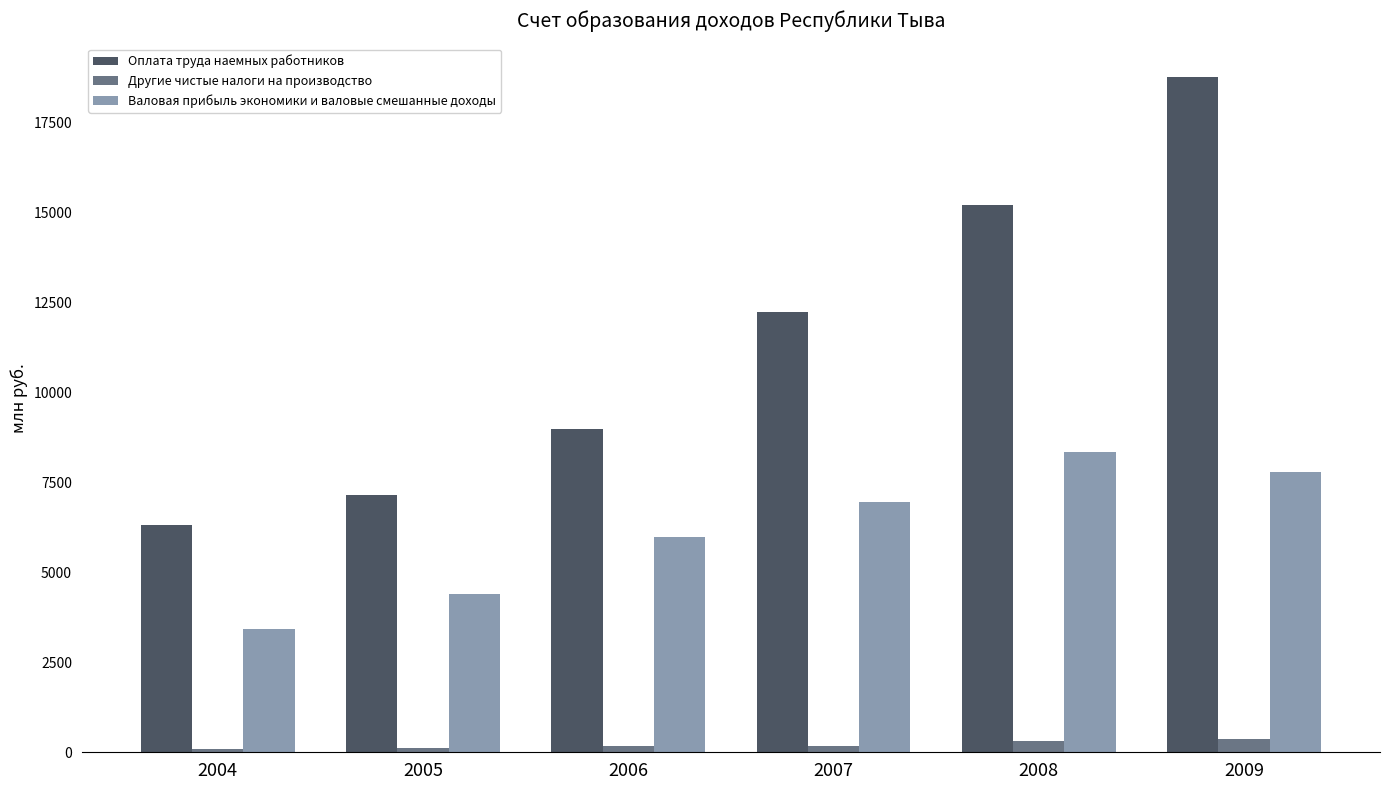

Which series has the largest total across all categories?

Оплата труда наемных работников